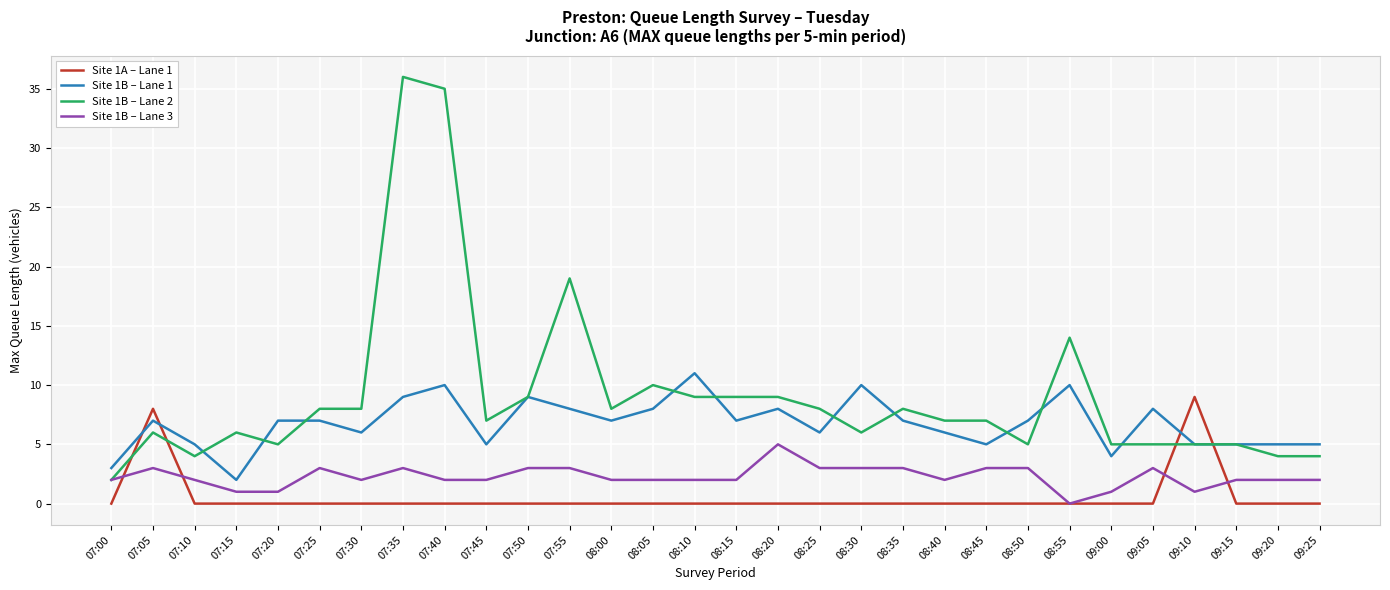

Count the Site 1B – Lane 1 values in the range 5 to 8.

21